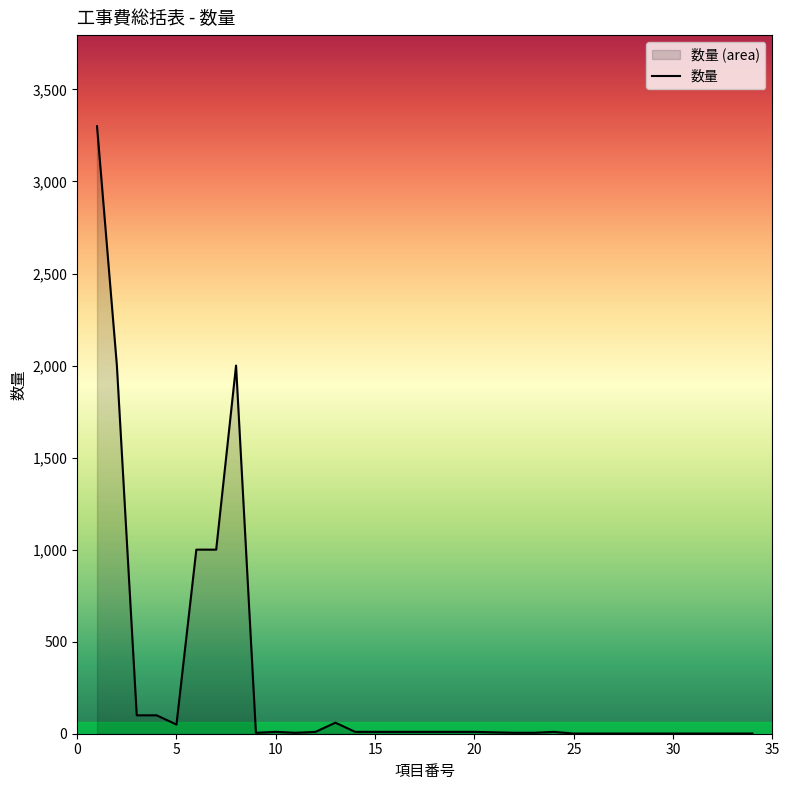

How many interior local peaks (higher than both neighbors) does the data have?

4